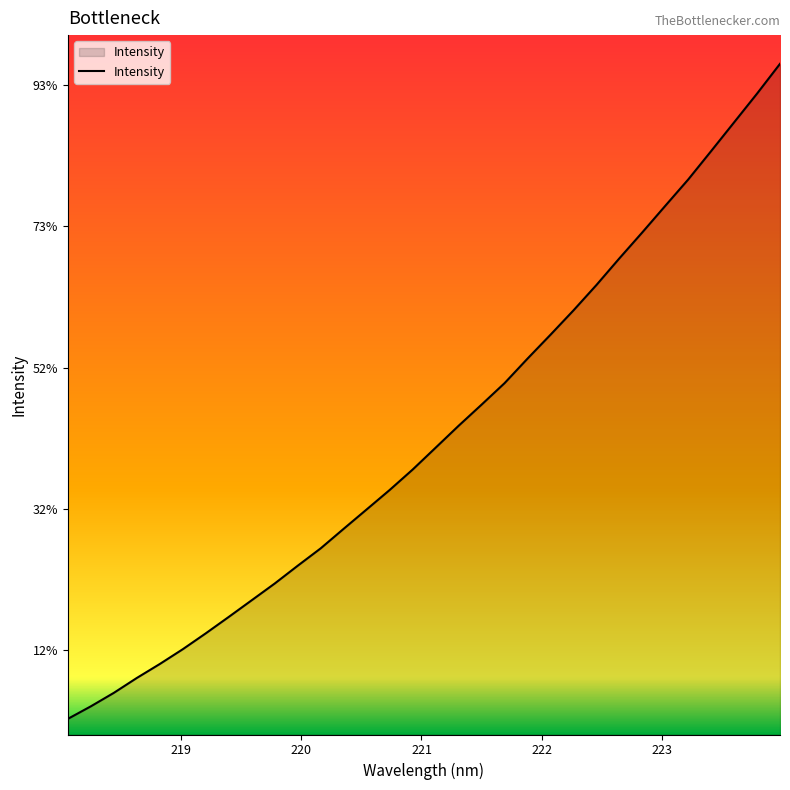

True or false: the data has more than 1 interior local peaks.

False